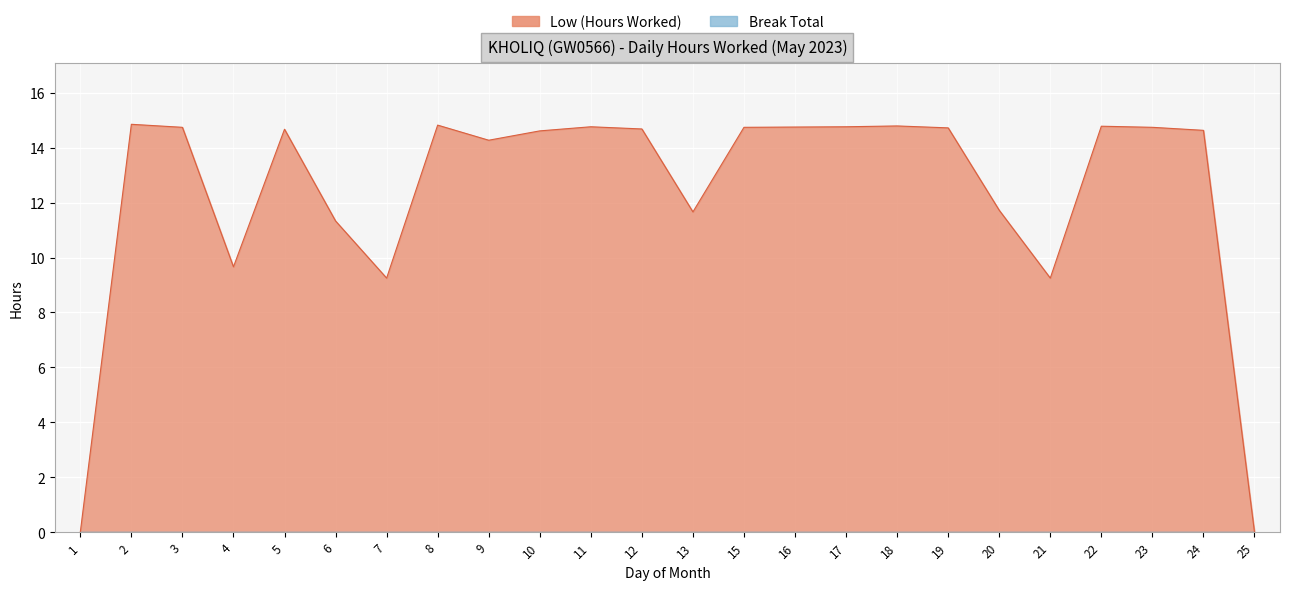

At which category does the data reach its first local peak?

2